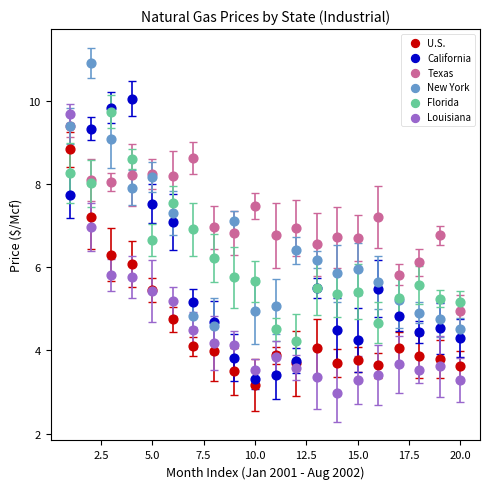

What are all the series names shown in the legend?

U.S., California, Texas, New York, Florida, Louisiana